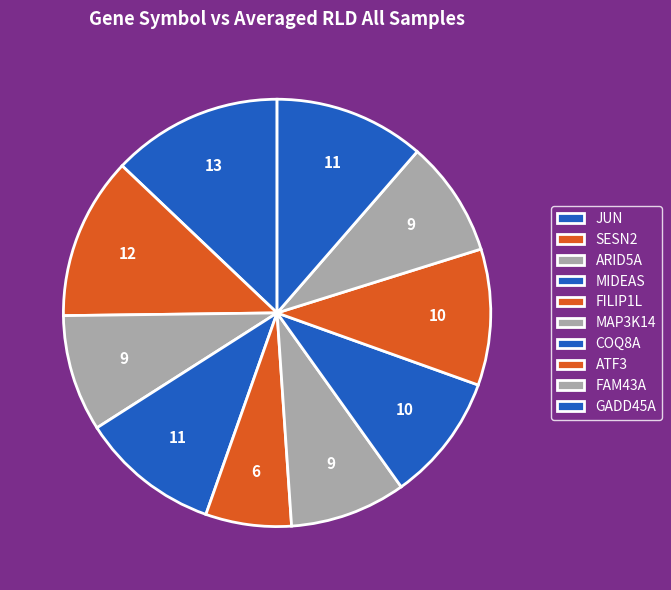

How many segments does this pie chart have?

10